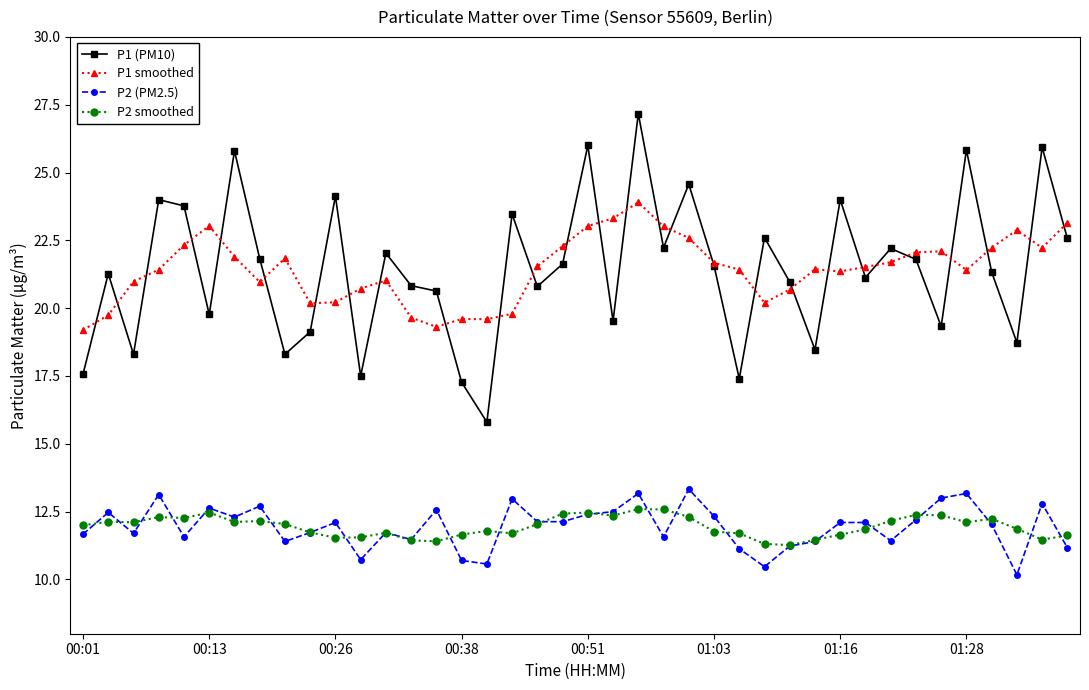

Which series has the largest range (max minus min)?

P1 (PM10)